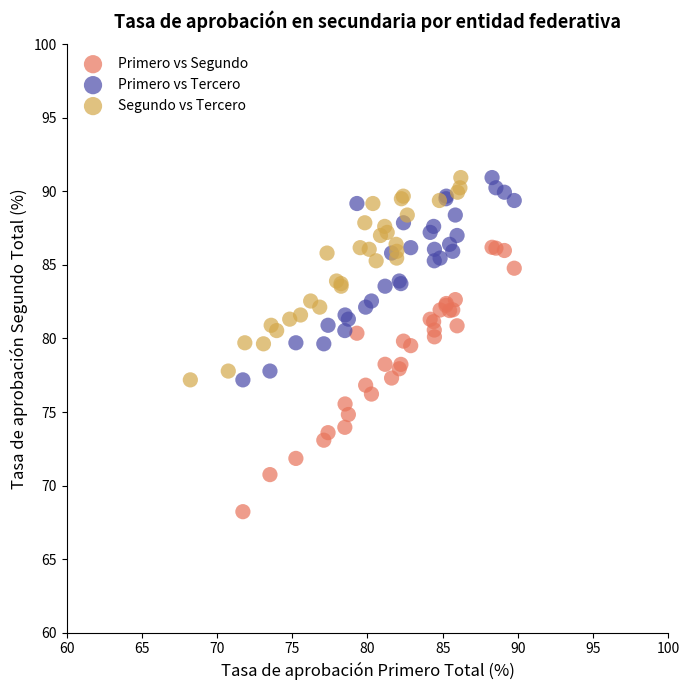

Which series contains the lowest Y value?

Primero vs Segundo